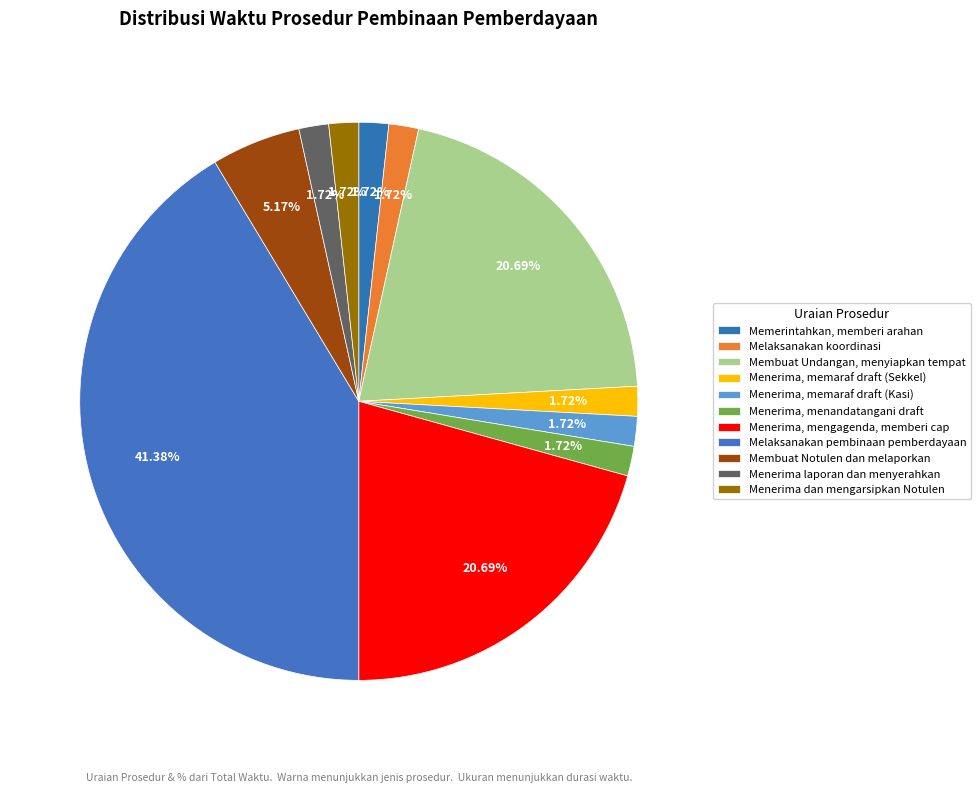

Is Menerima, menandatangani draft the majority of the pie?

No